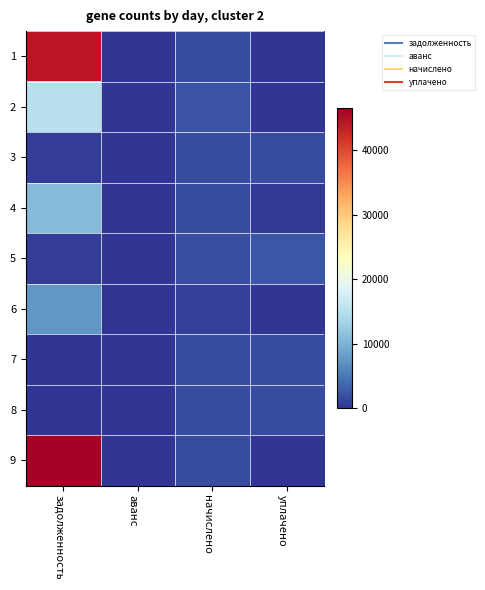

List the series in order of their peak value, highest first.

9, 1, 2, 4, 6, 5, 7, 8, 3